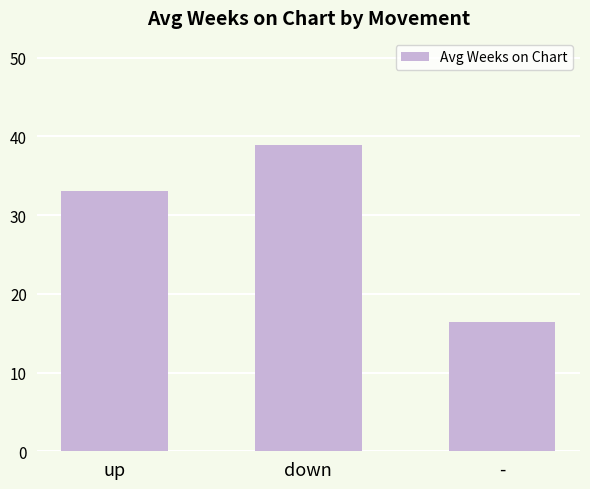

How many categories are shown in the chart?

3